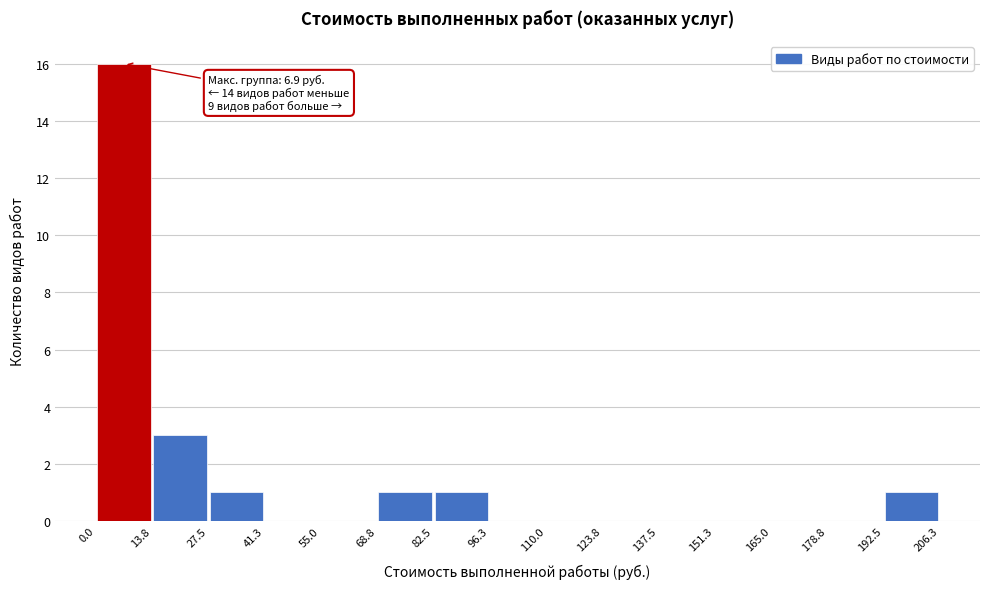

Over which range of the x-axis is the bar tallest?

0.0 to 13.8